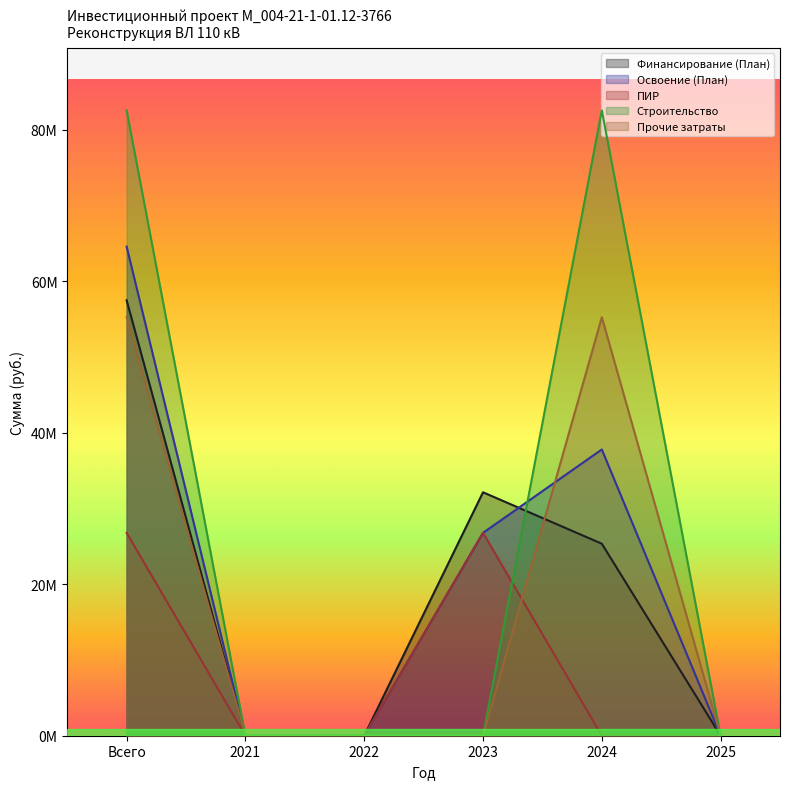

True or false: Прочие затраты and ПИР intersect in this chart.

True